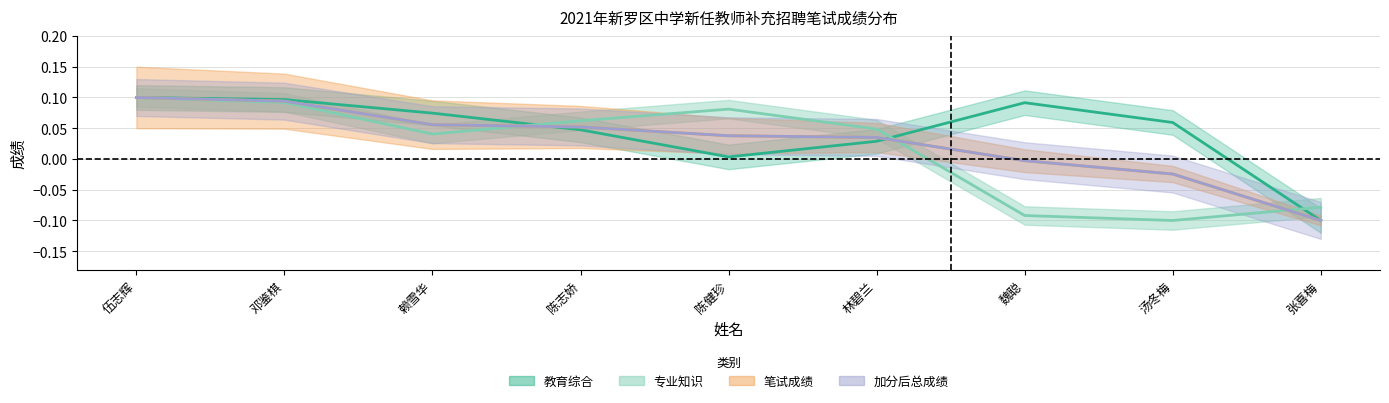

What is the sum of all 加分后总成绩 values?

0.2